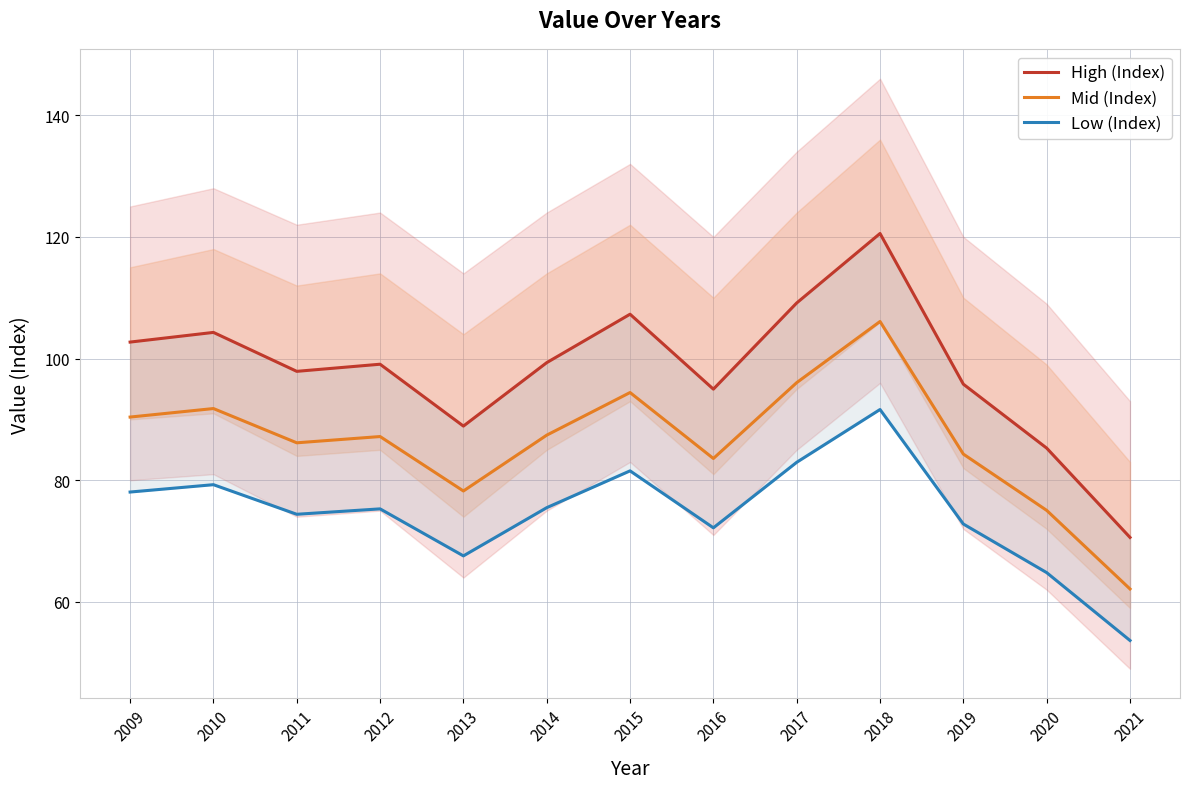

Does the chart have visible grid lines?

Yes